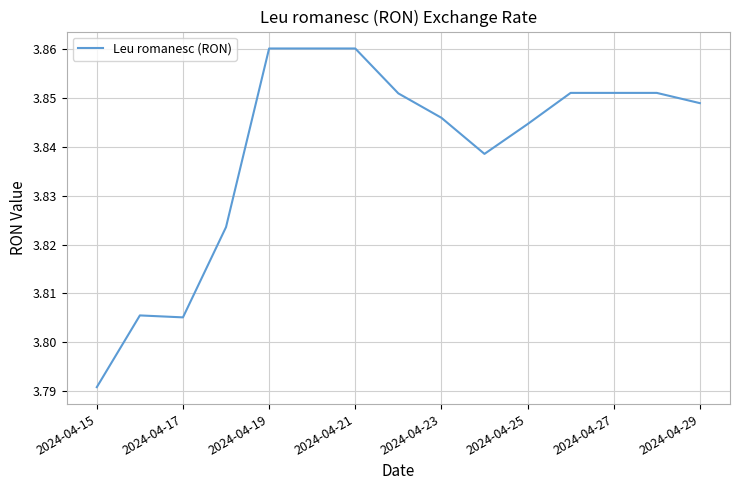

Is this an area chart (filled region under the line)?

No